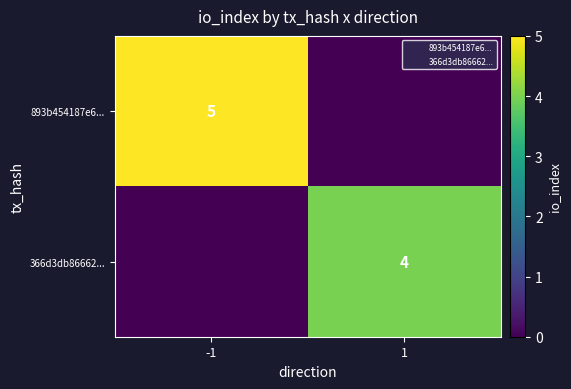

Where is 366d3db86662... nearest to the value 2?

-1